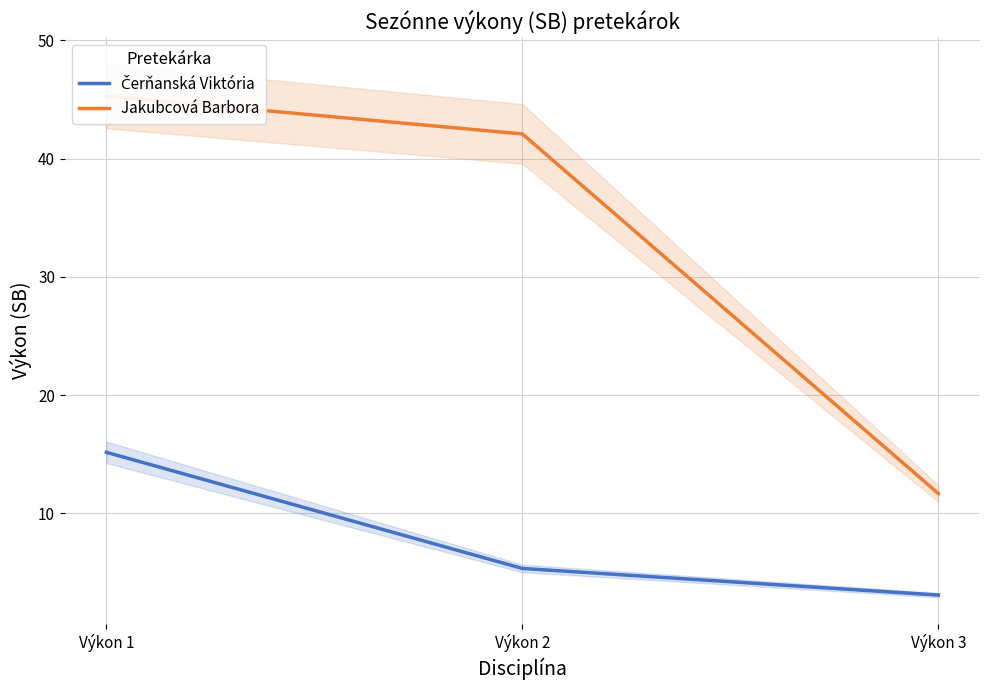

Rank the categories by Čerňanská Viktória value from highest to lowest.

Výkon 1, Výkon 2, Výkon 3